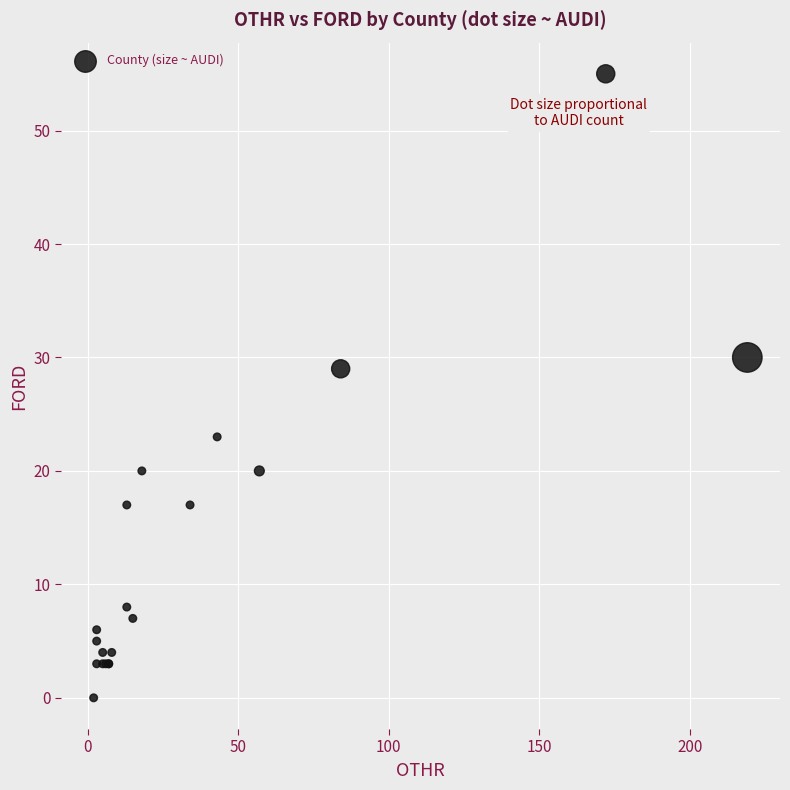

What Y value in the scatter plot is closest to 27?

29